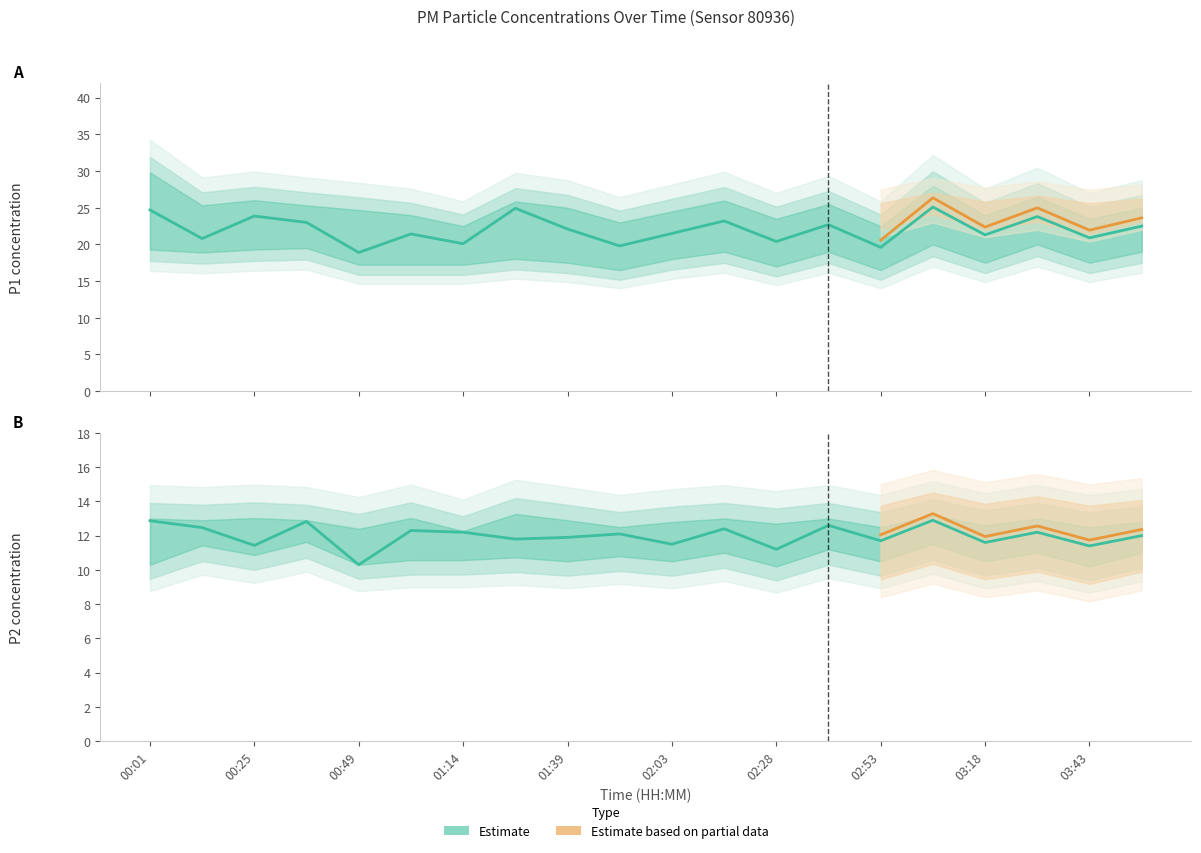

What is the total value across all series at 02:03?

33.0